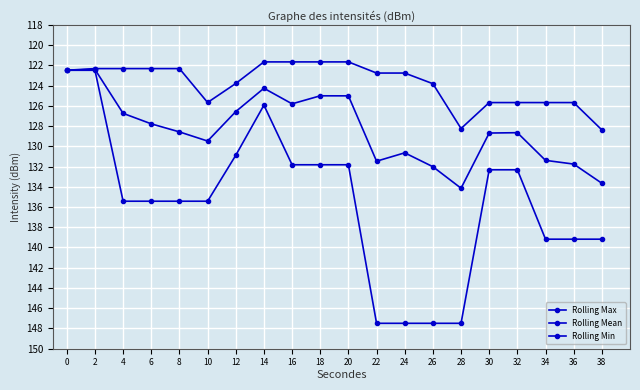

What is the value of the Rolling Mean point at the 14th from the left?

-132.0